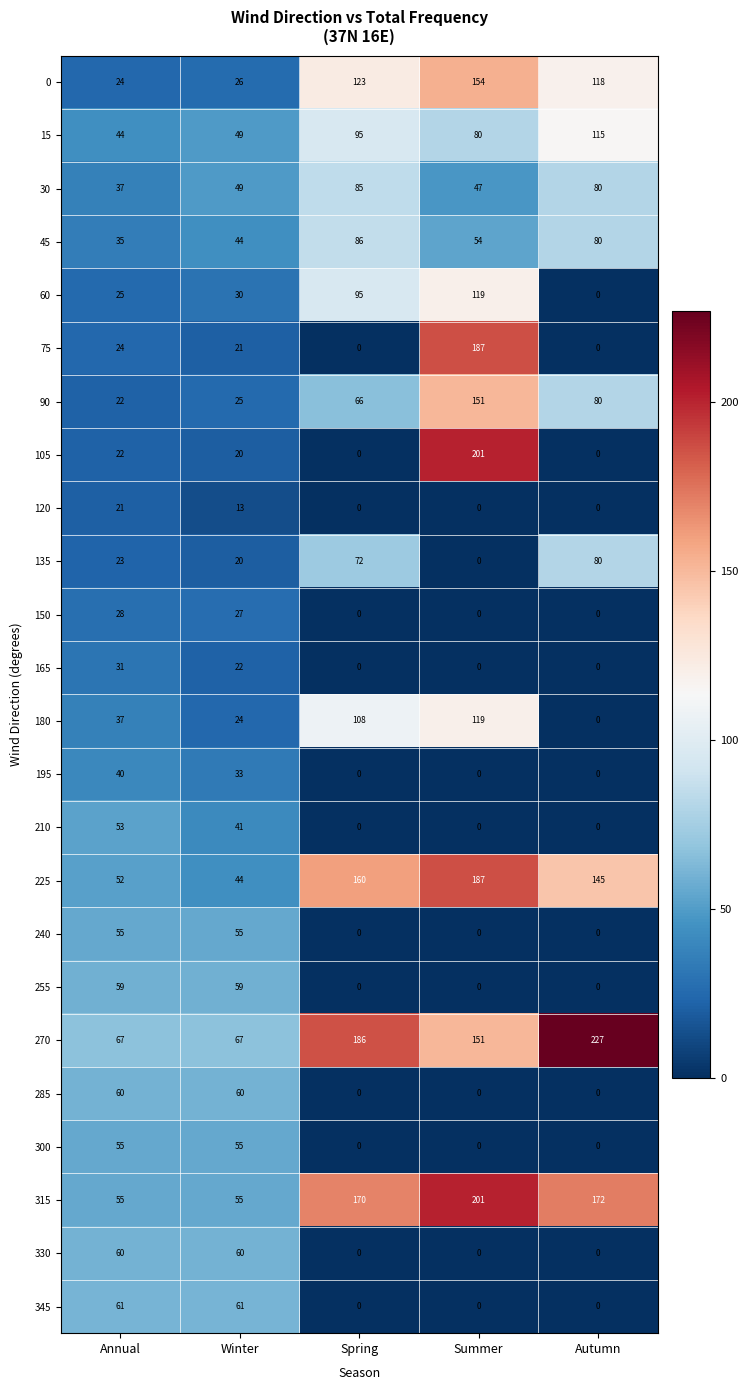

What is the sum of all 315 values?

653